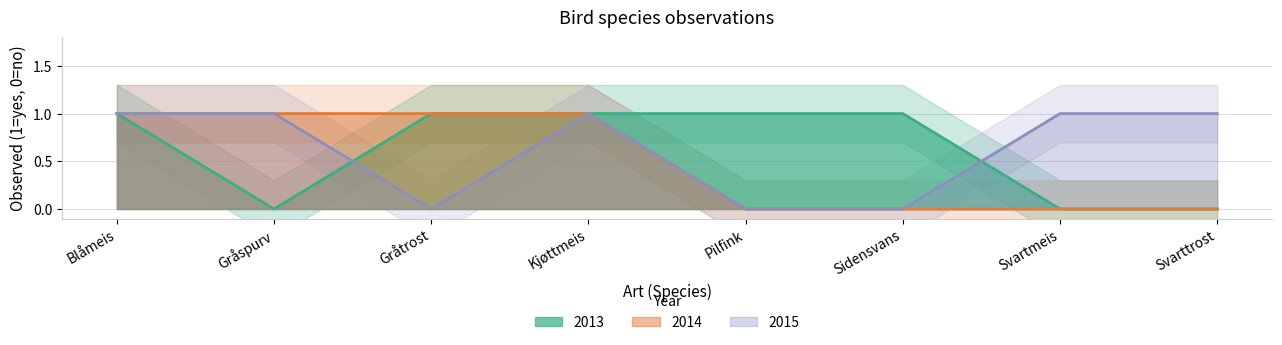

True or false: 2013 and 2014 cross at least once.

False